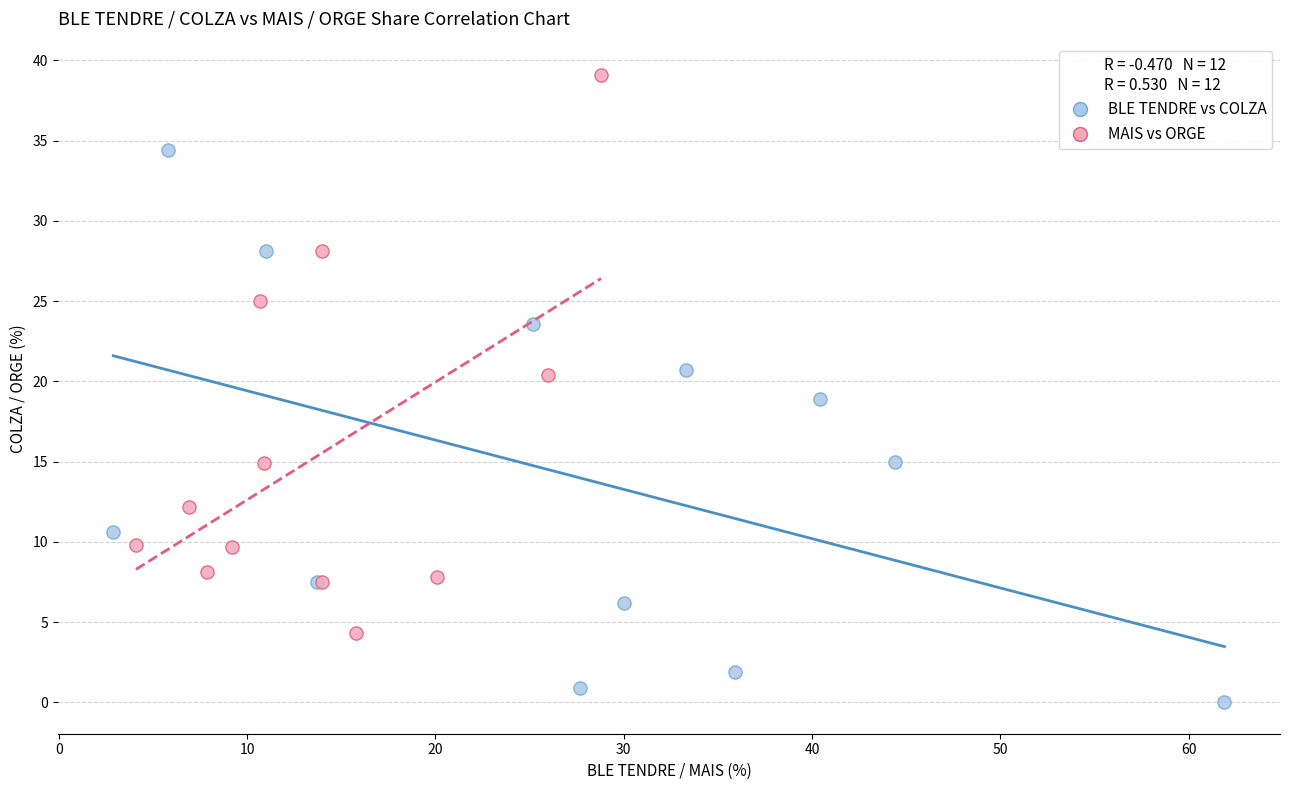

Which series contains the highest Y value?

MAIS vs ORGE